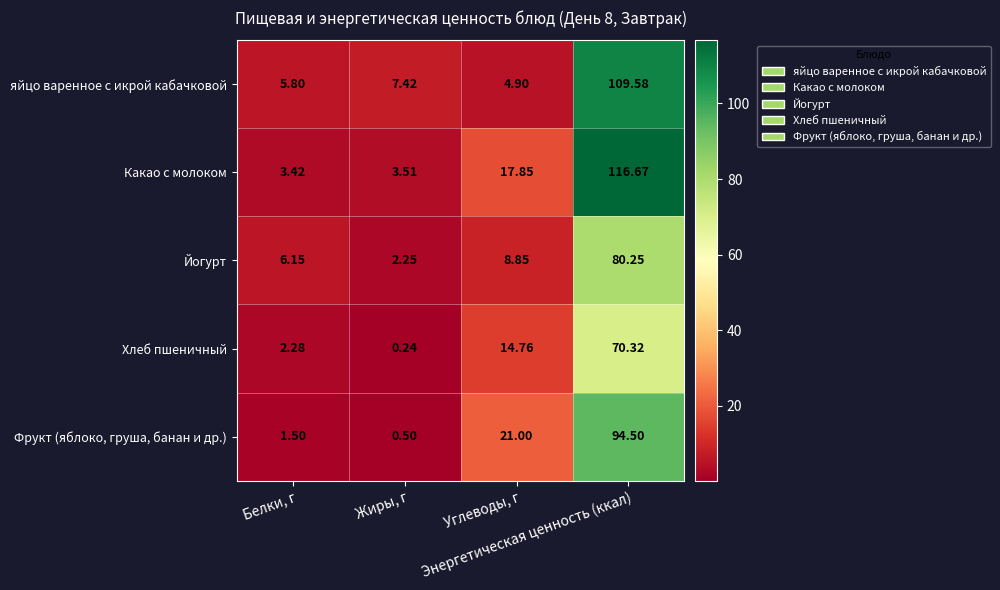

What is the total value across all series at Энергетическая ценность (ккал)?

471.3